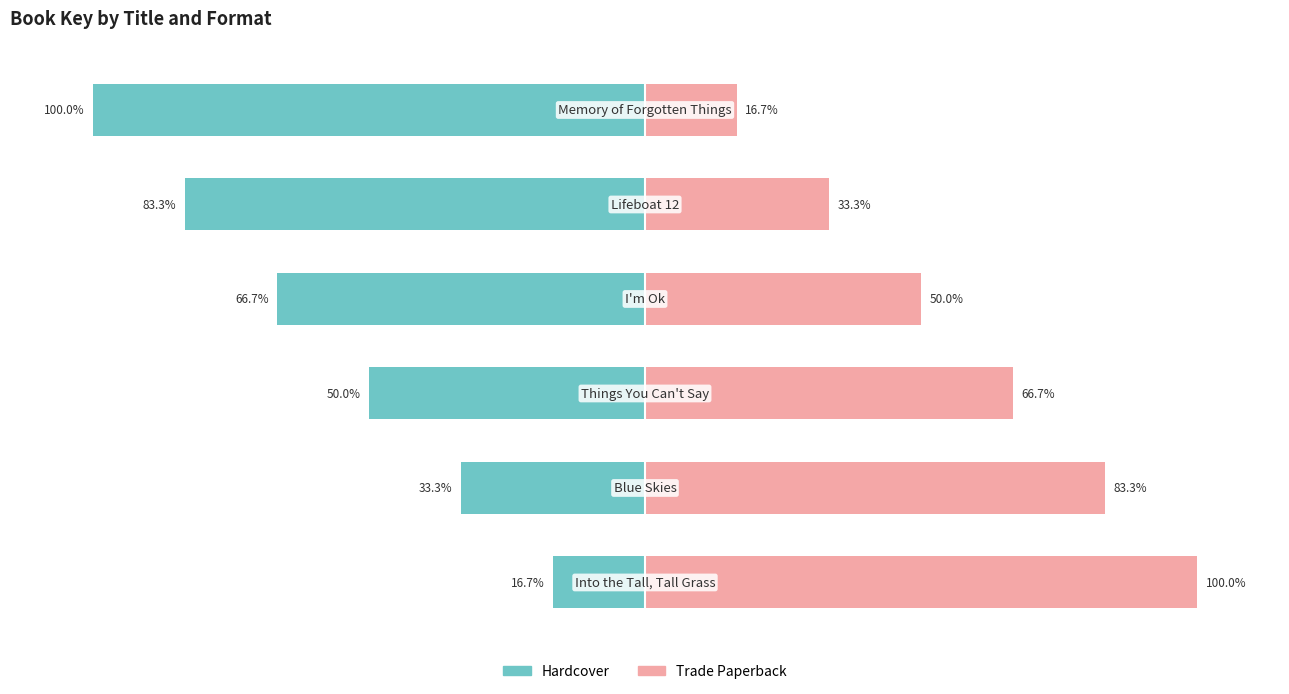

List the labels in order of Trade Paperback value, largest first.

0, 1, 2, 3, 4, 5